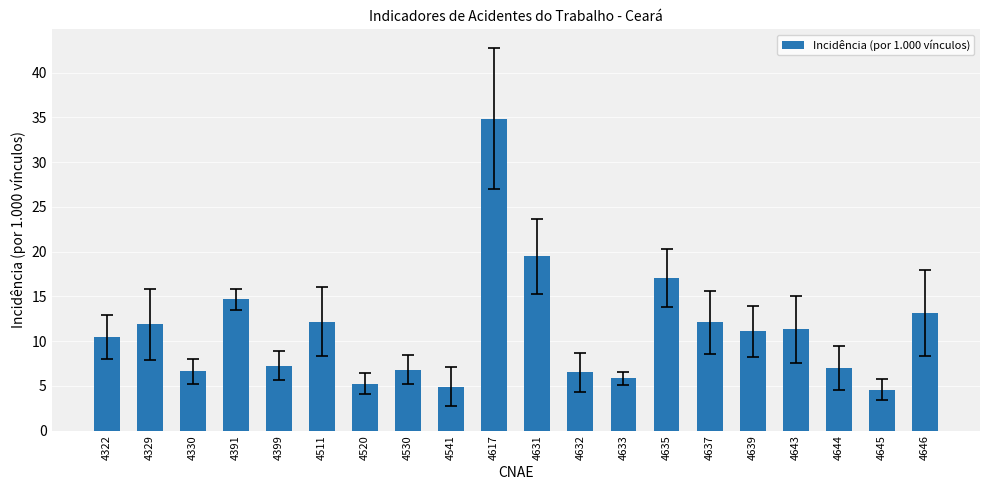

How many values are below 11?

10